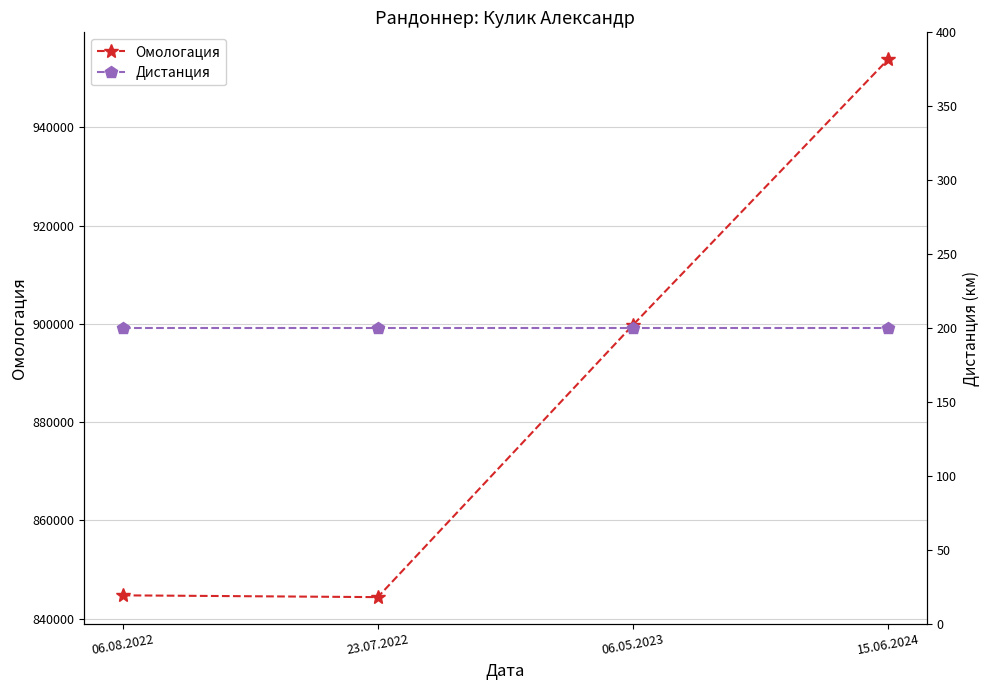

What is the label of the 1st point from the left?

06.08.2022